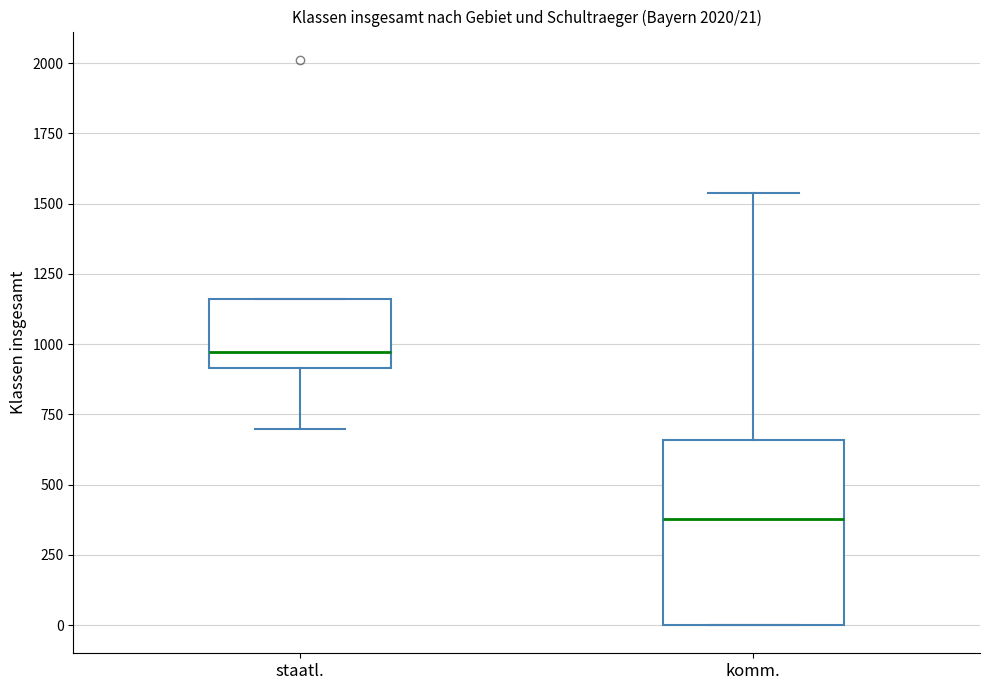

Comparing the boxes themselves (not the whiskers), which one is the tallest?

komm.